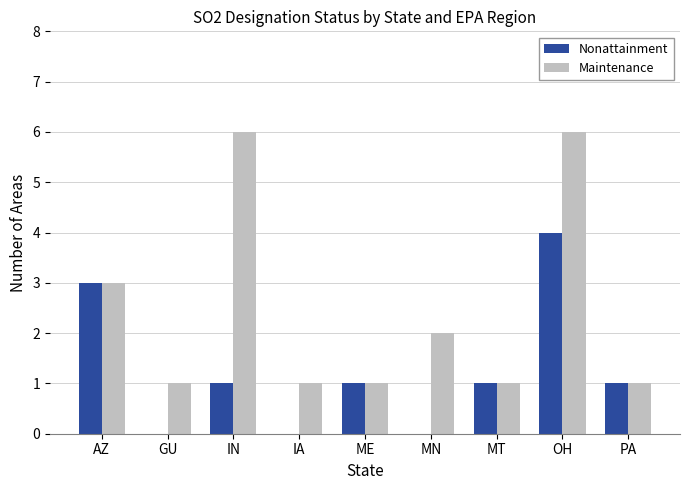

Which series has the largest range (max minus min)?

Maintenance